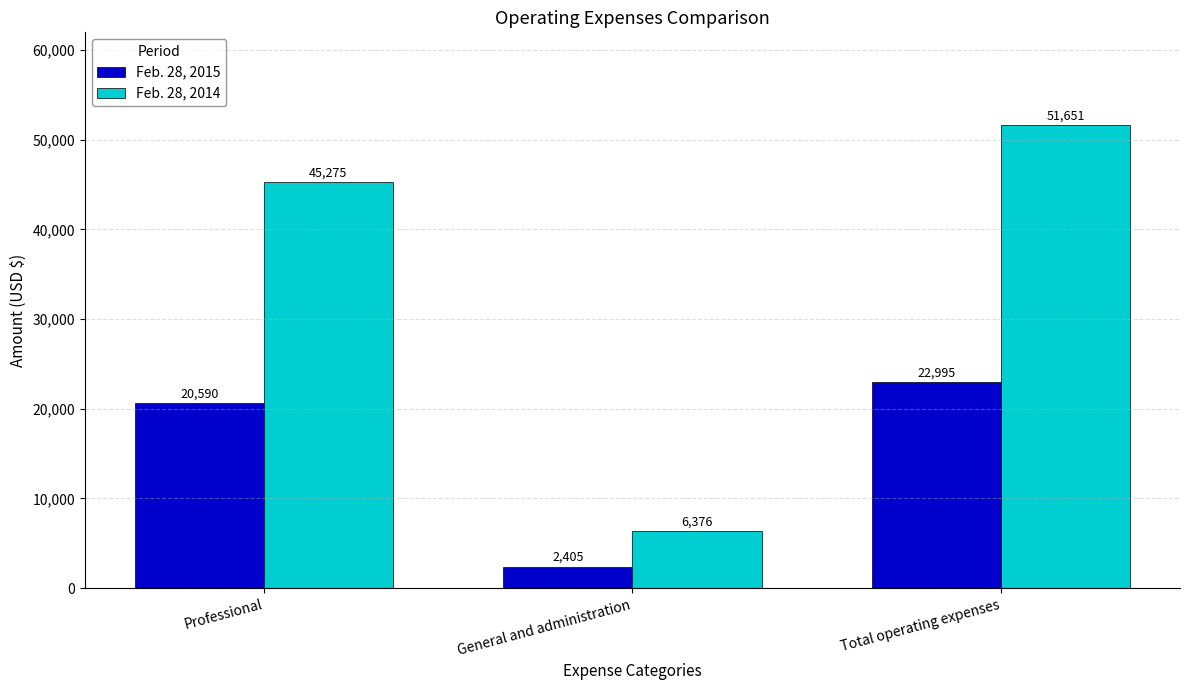

What is the sum of all Feb. 28, 2014 values?

103302